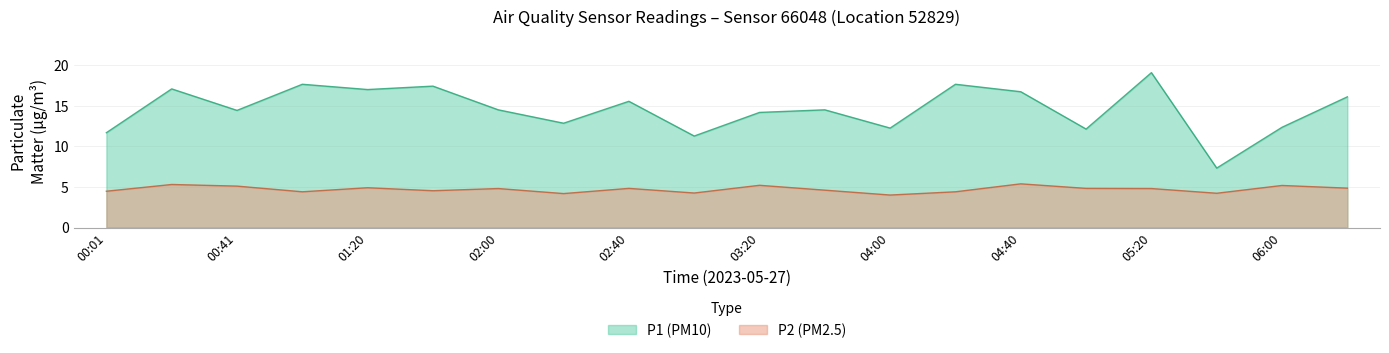

What is the difference between the maximum and second lowest values in the P2 series?

1.2